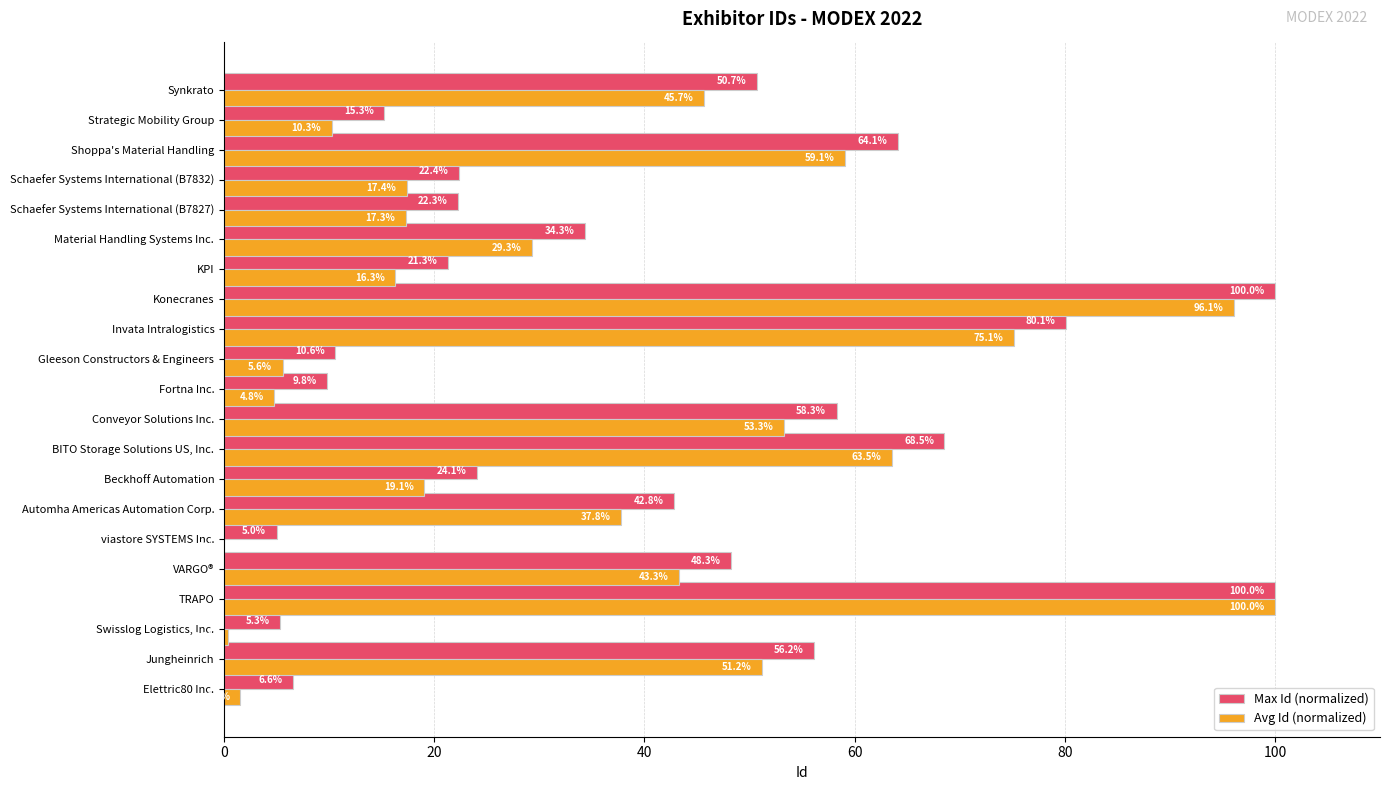

At which label is Max Id (normalized) closest to 52?

Synkrato